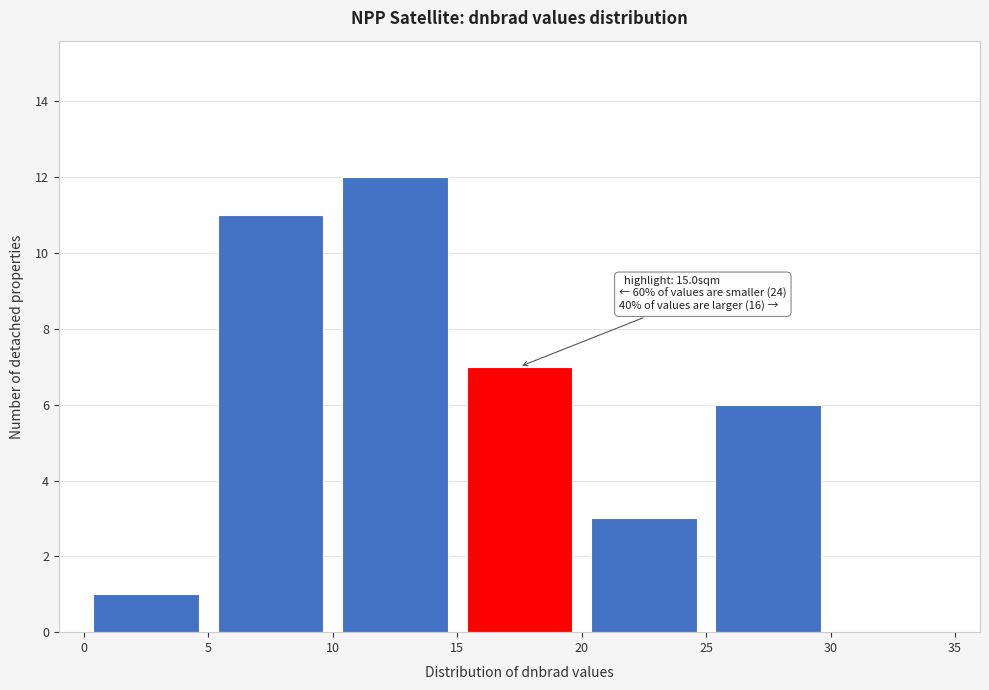

Over which range of the x-axis is the bar tallest?

10 to 15